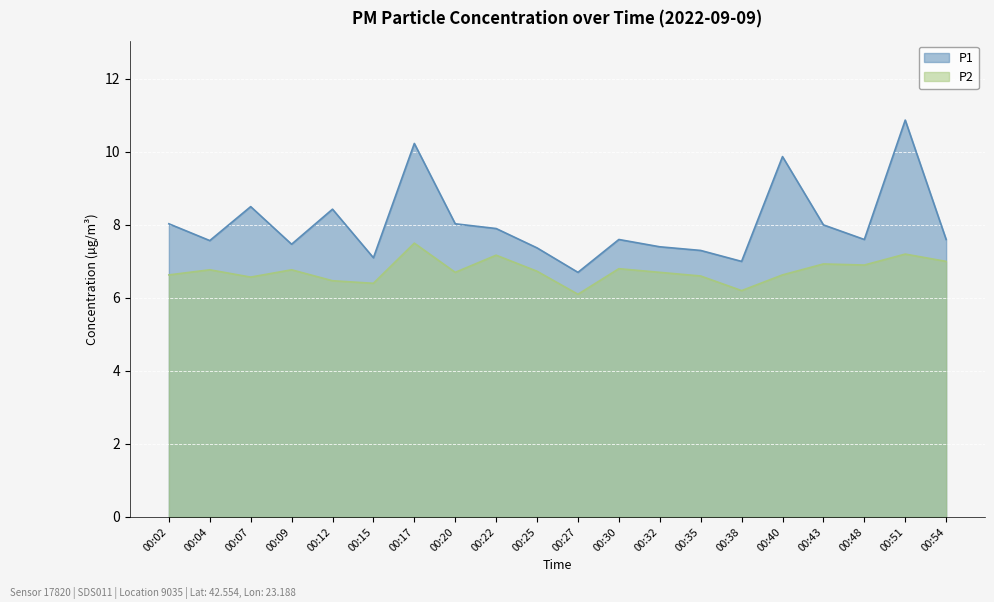

How many interior local valleys does the P2 series have?

6